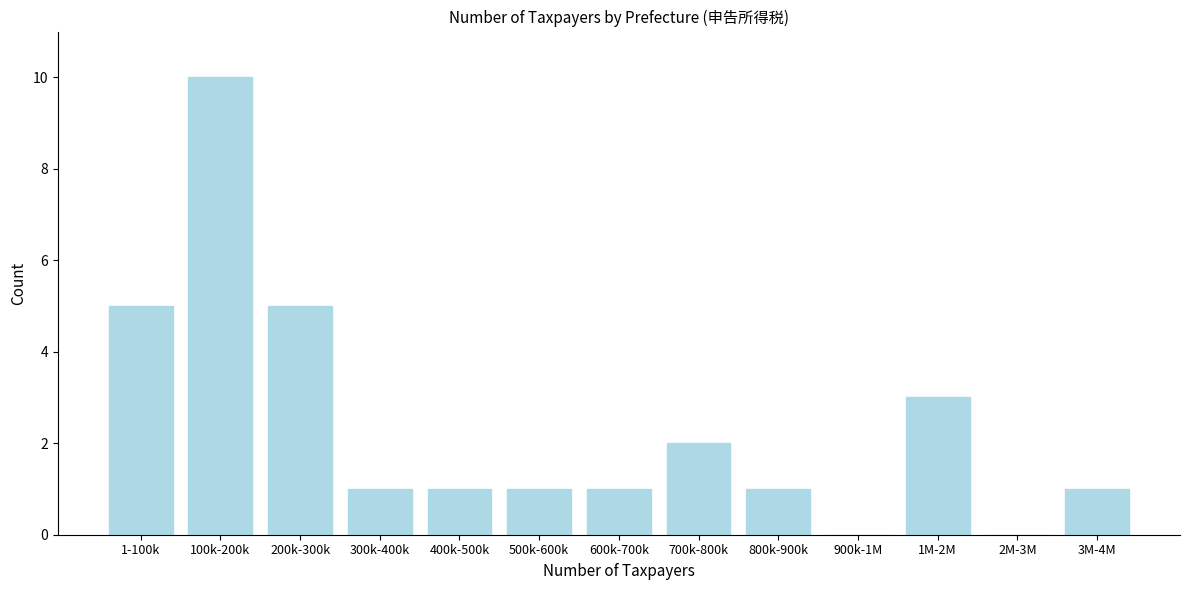

Reading right to left, list all the values displayed in this chart.

3M-4M=1	2M-3M=0	1M-2M=3	900k-1M=0	800k-900k=1	700k-800k=2	600k-700k=1	500k-600k=1	400k-500k=1	300k-400k=1	200k-300k=5	100k-200k=10	1-100k=5